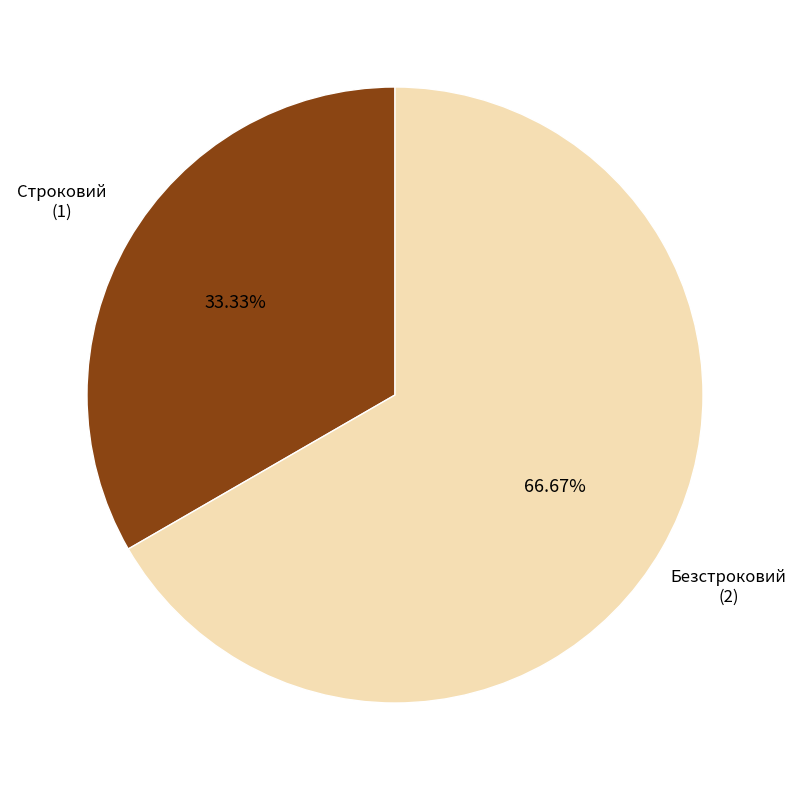

Does any single category account for the majority?

Yes